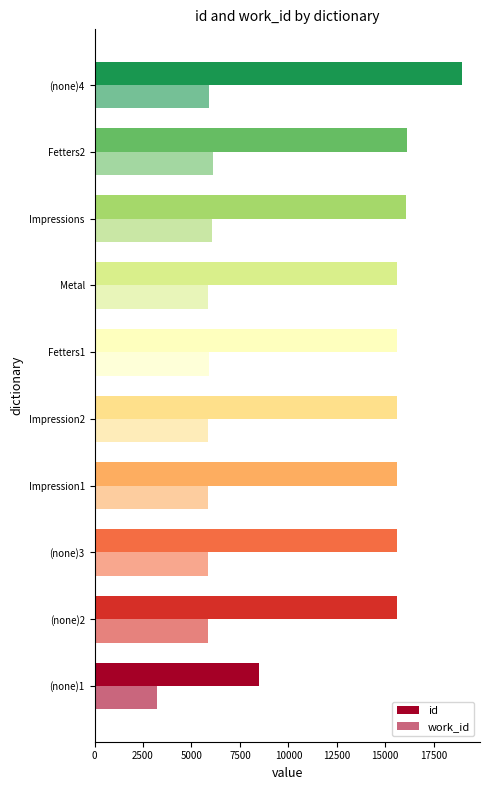

How many series are shown in this chart?

2